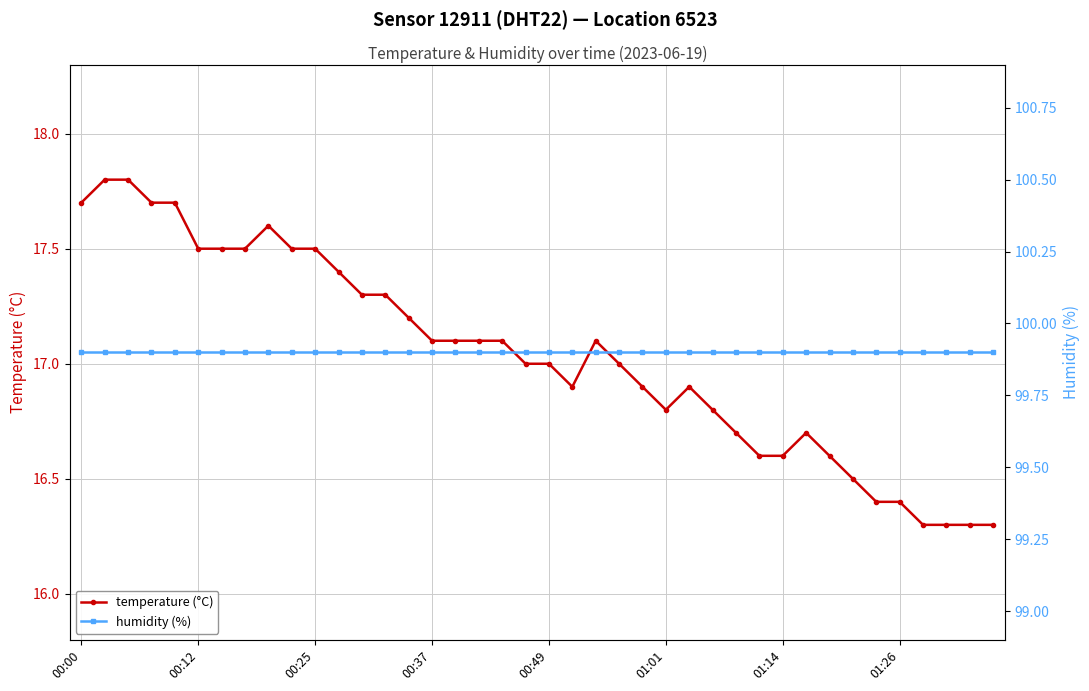

Read the temperature (°C) value at 31.

16.7